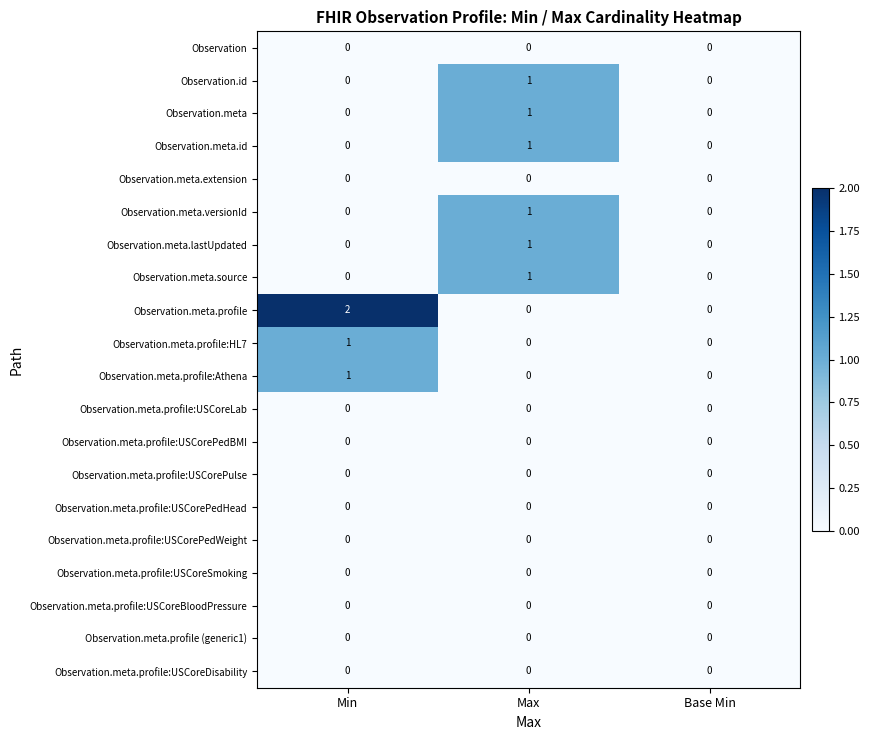

Which category has the highest value across all series?

Min